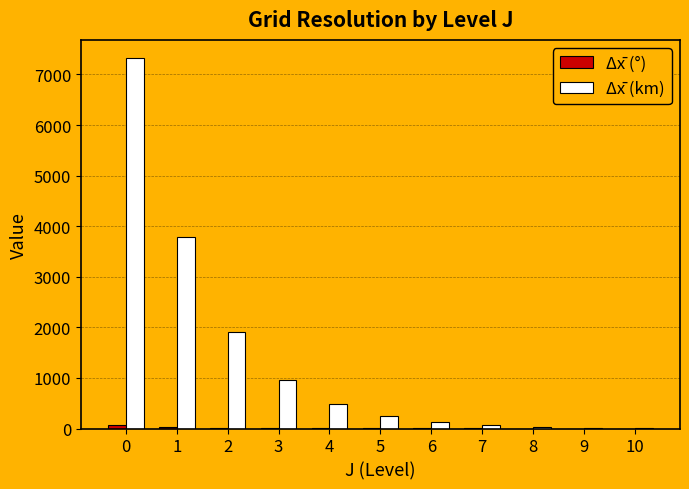

How many groups of bars are there?

11